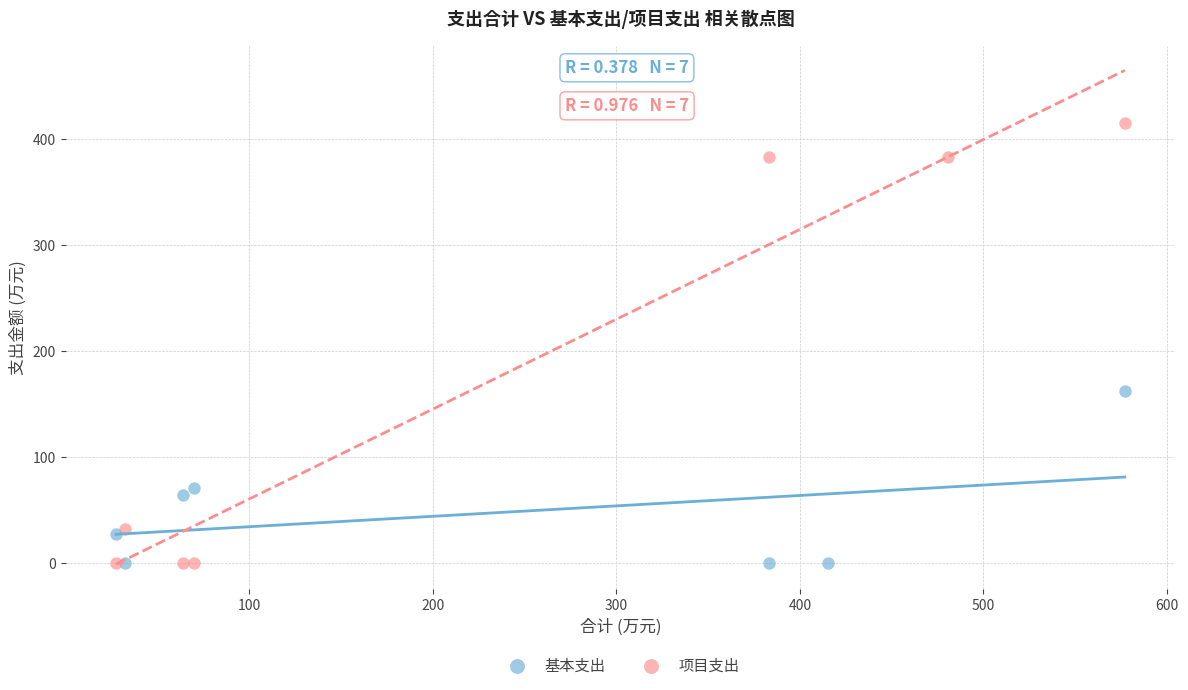

Which series has the largest Y range (max minus min)?

项目支出